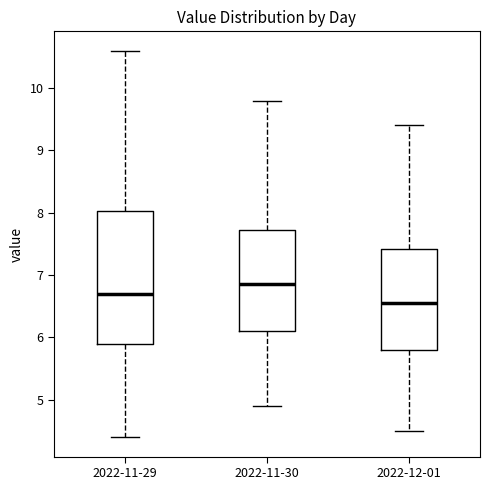

Which box's median line is the lowest?

2022-12-01